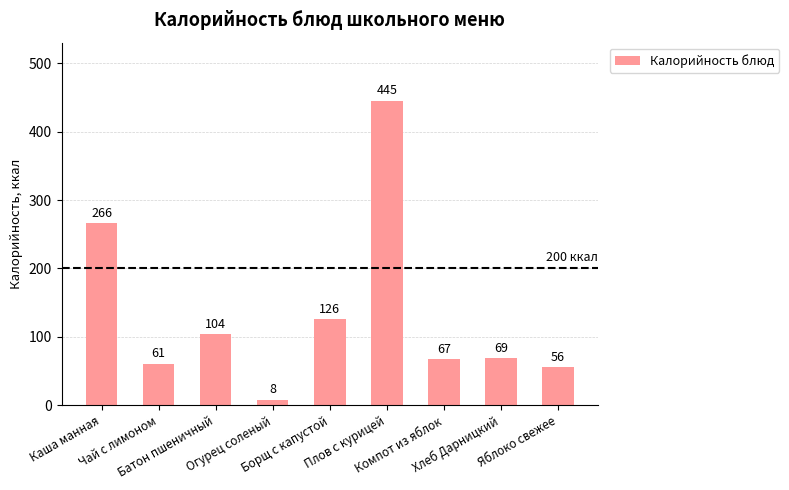

What is the smallest value displayed?

8